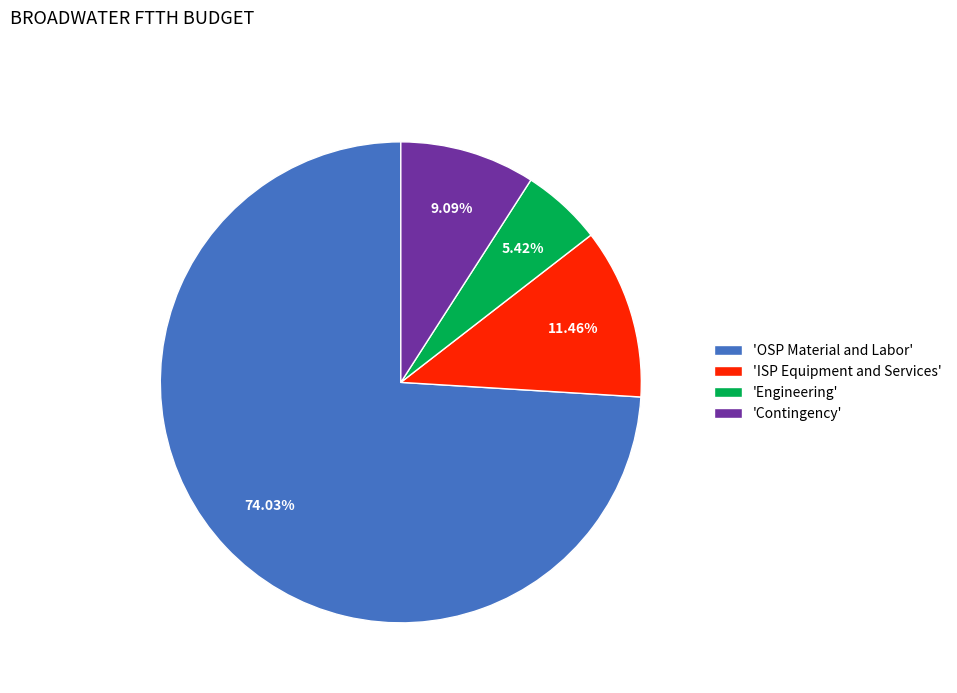

What is the largest slice in the pie chart?

'OSP Material and Labor'